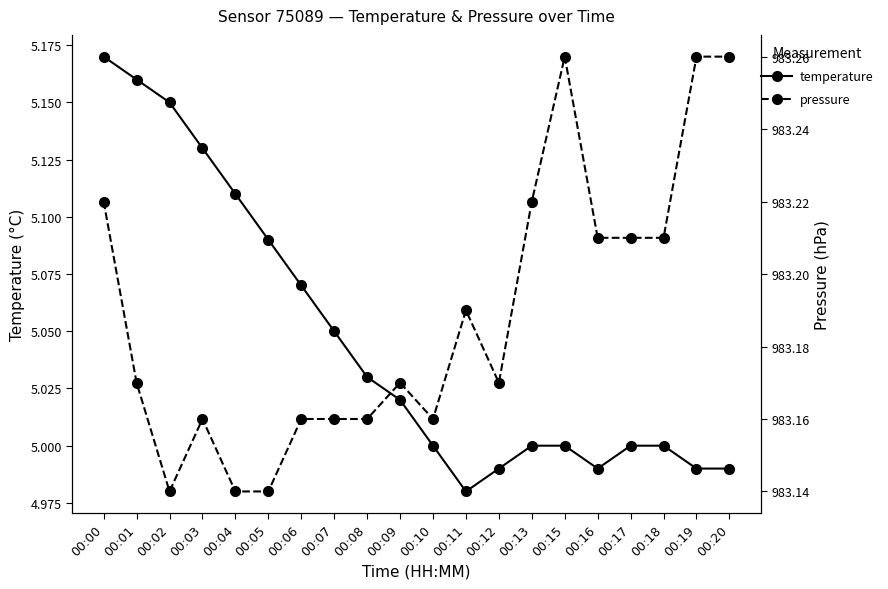

What value does the temperature series have at 00:19?

5.0